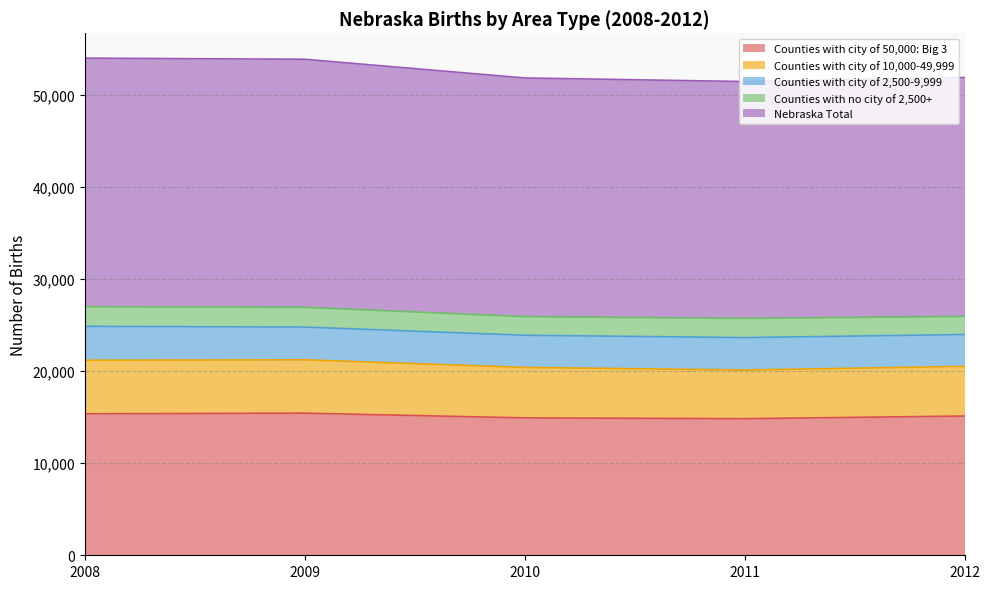

What is the value of the Counties with city of 50,000: Big 3 point at the 2nd from the left?

15433